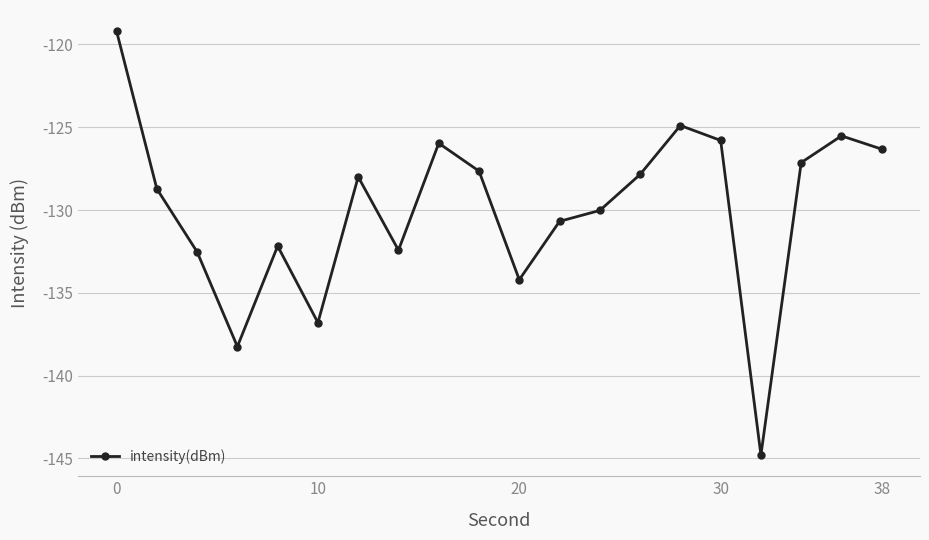

What is the minimum value shown in the chart?

-144.8